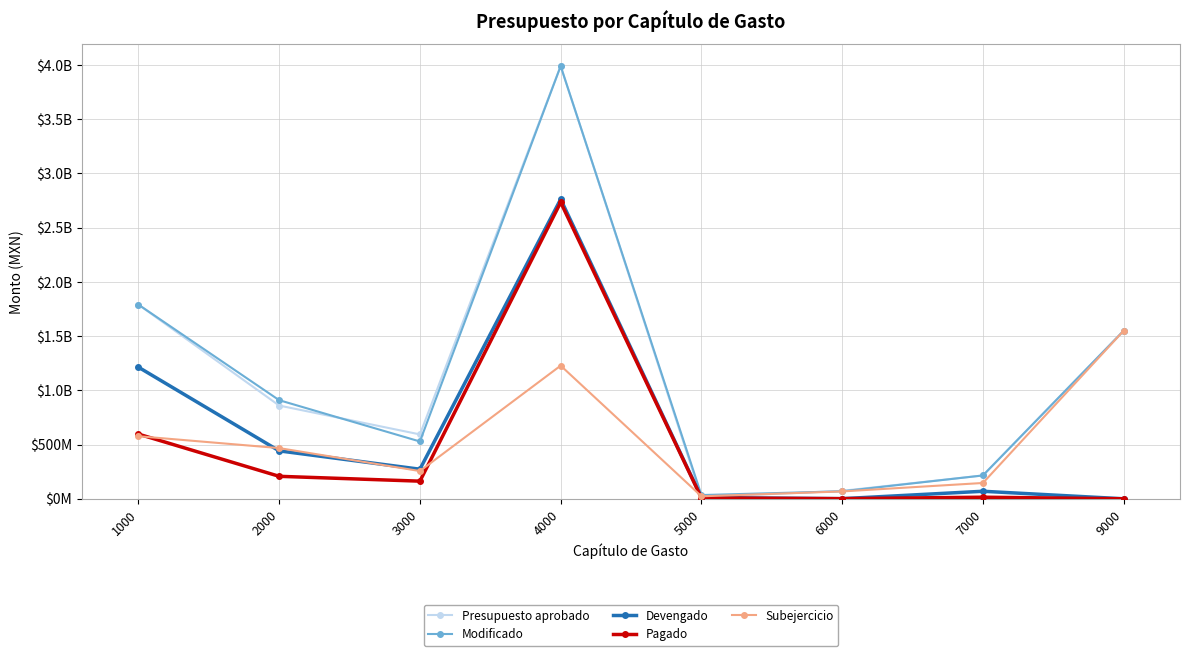

What is the highest value of the Pagado series?

2733727268.0